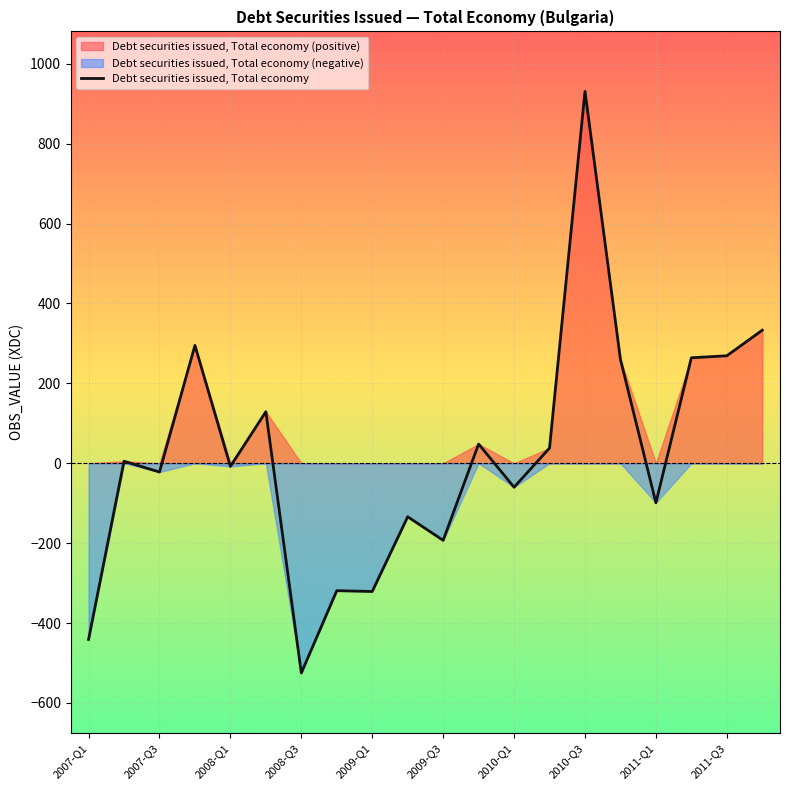

What is the average value?

22